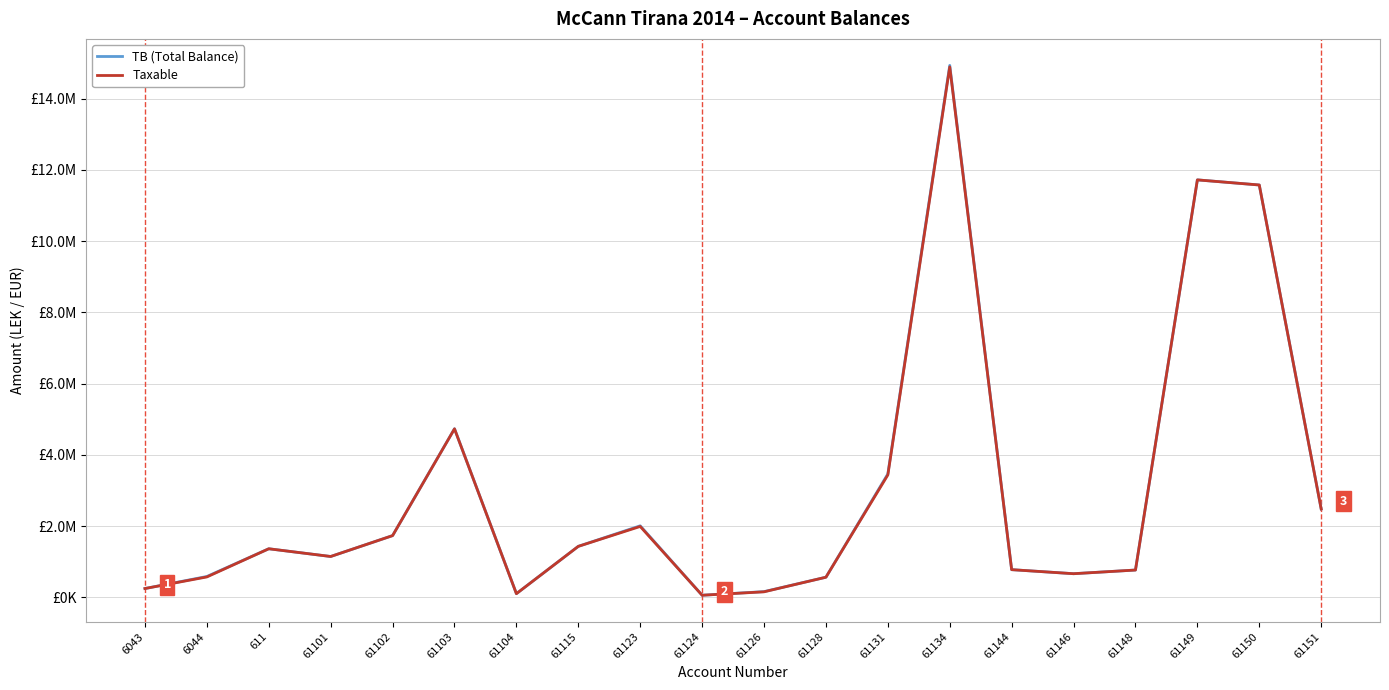

True or false: Taxable and TB (Total Balance) intersect in this chart.

False